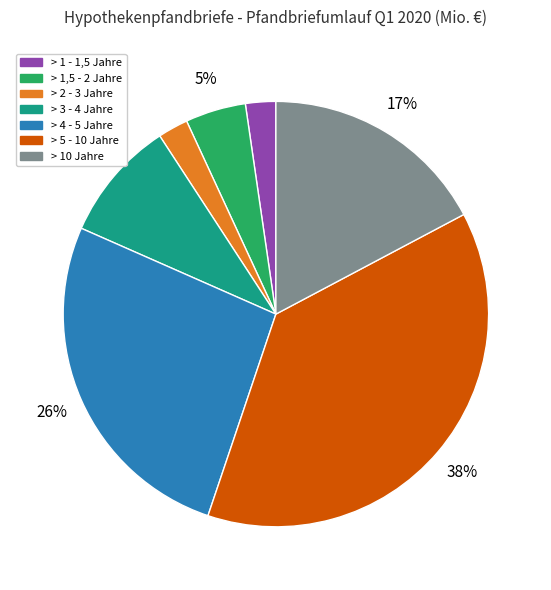

Is there any slice that represents more than half of the pie?

No